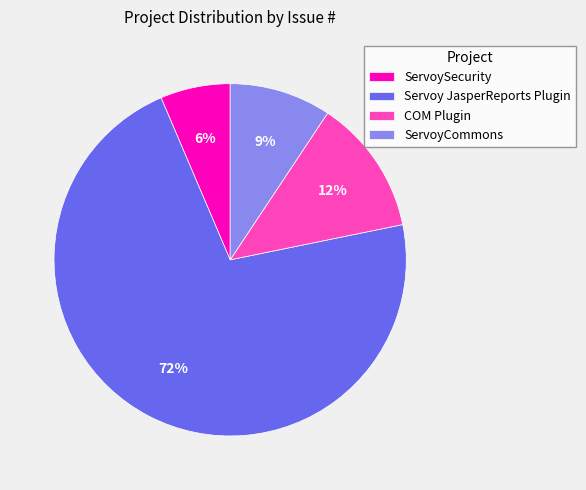

Which category has the smallest portion of the pie?

ServoySecurity